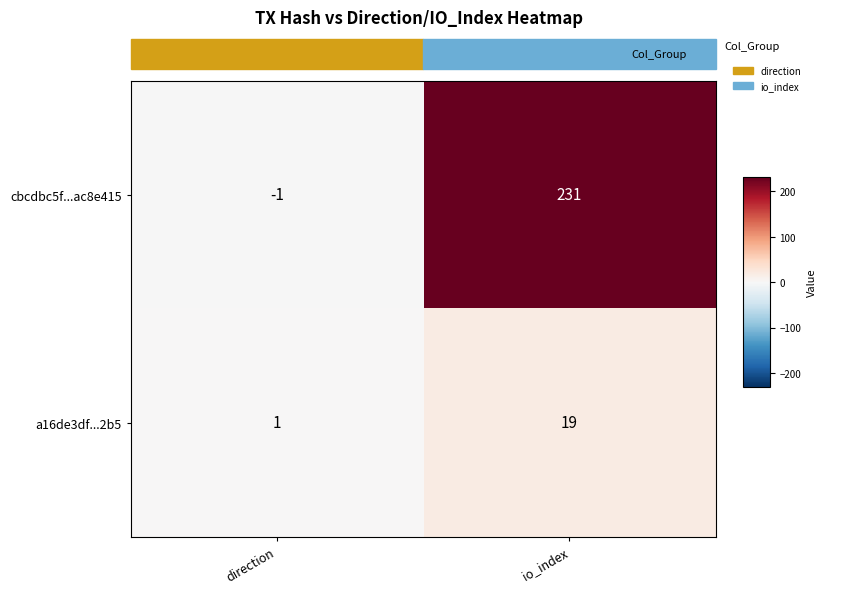

Reading left to right, what are all the values shown in this chart?

cbcdbc5f...ac8e415: -1	231
a16de3df...2b5: 1	19